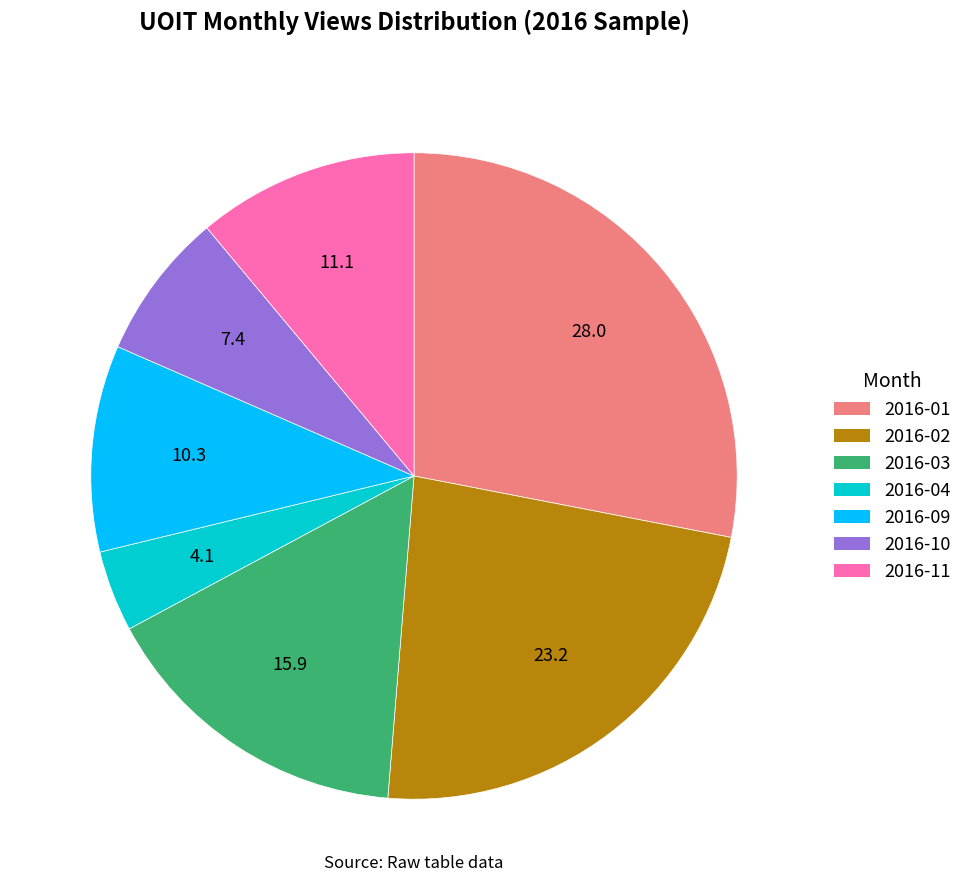

Is it true that 2016-10 is 21% of the pie?

False